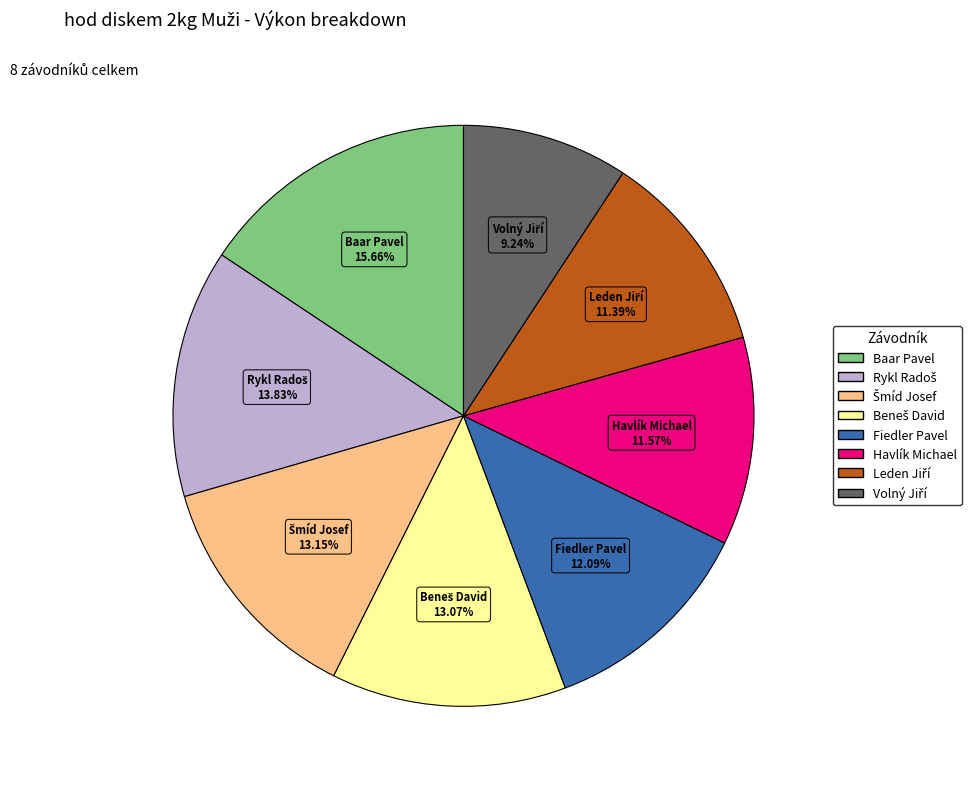

To the nearest percent, what is the average slice percentage?

12%